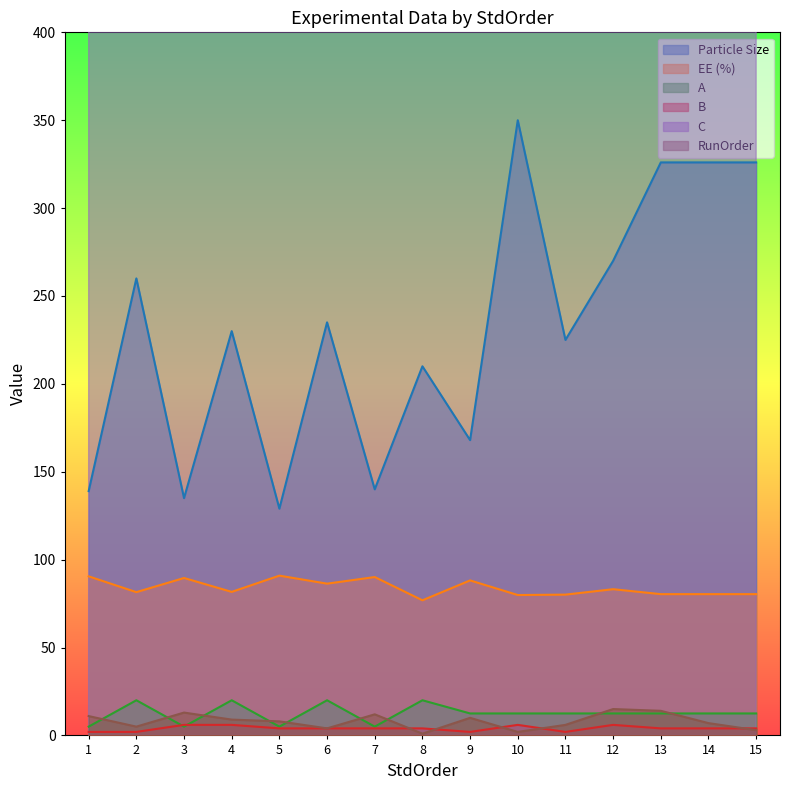

True or false: C and Particle Size intersect in this chart.

False